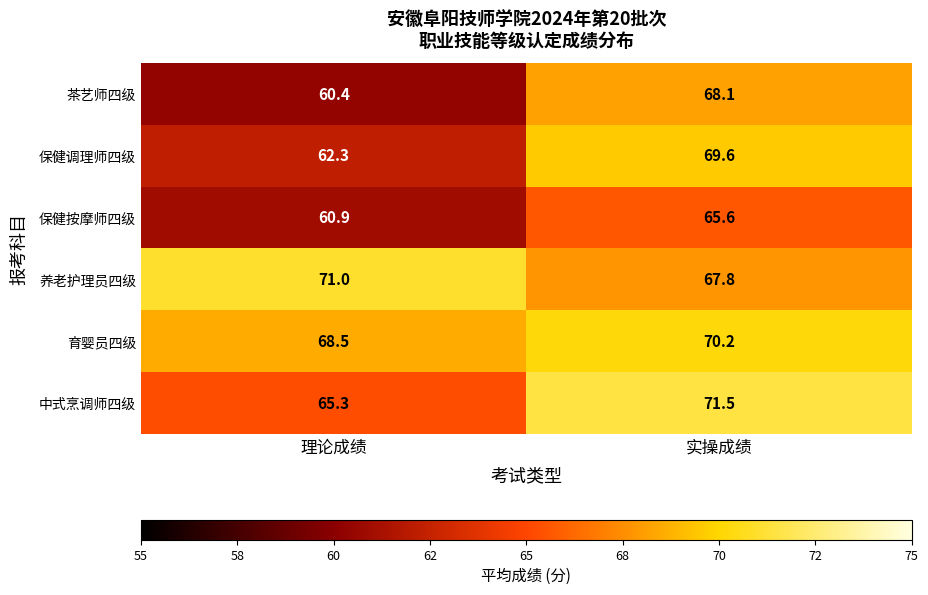

Reading left to right, what are all the values shown in this chart?

茶艺师四级: 理论成绩=60.4	实操成绩=68.1
保健调理师四级: 理论成绩=62.3	实操成绩=69.6
保健按摩师四级: 理论成绩=60.9	实操成绩=65.6
养老护理员四级: 理论成绩=71.0	实操成绩=67.8
育婴员四级: 理论成绩=68.5	实操成绩=70.2
中式烹调师四级: 理论成绩=65.3	实操成绩=71.5